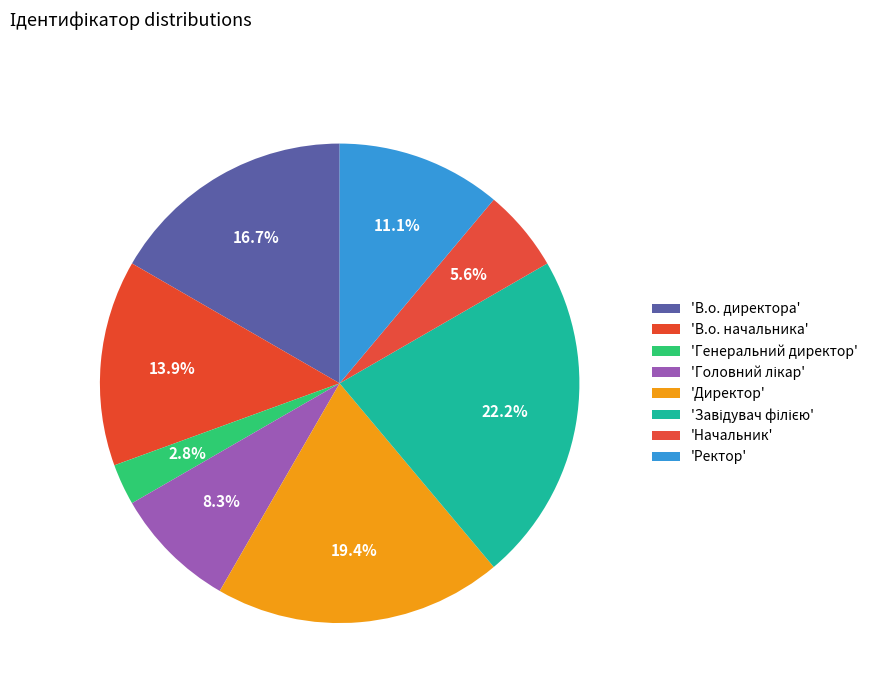

How many segments does this pie chart have?

8